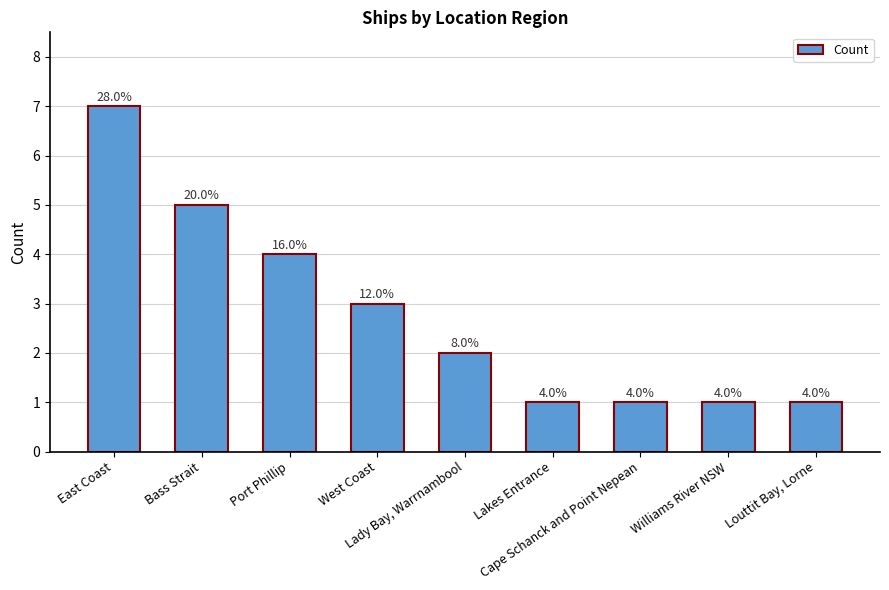

At which category does the chart reach its minimum across all series?

Lakes Entrance